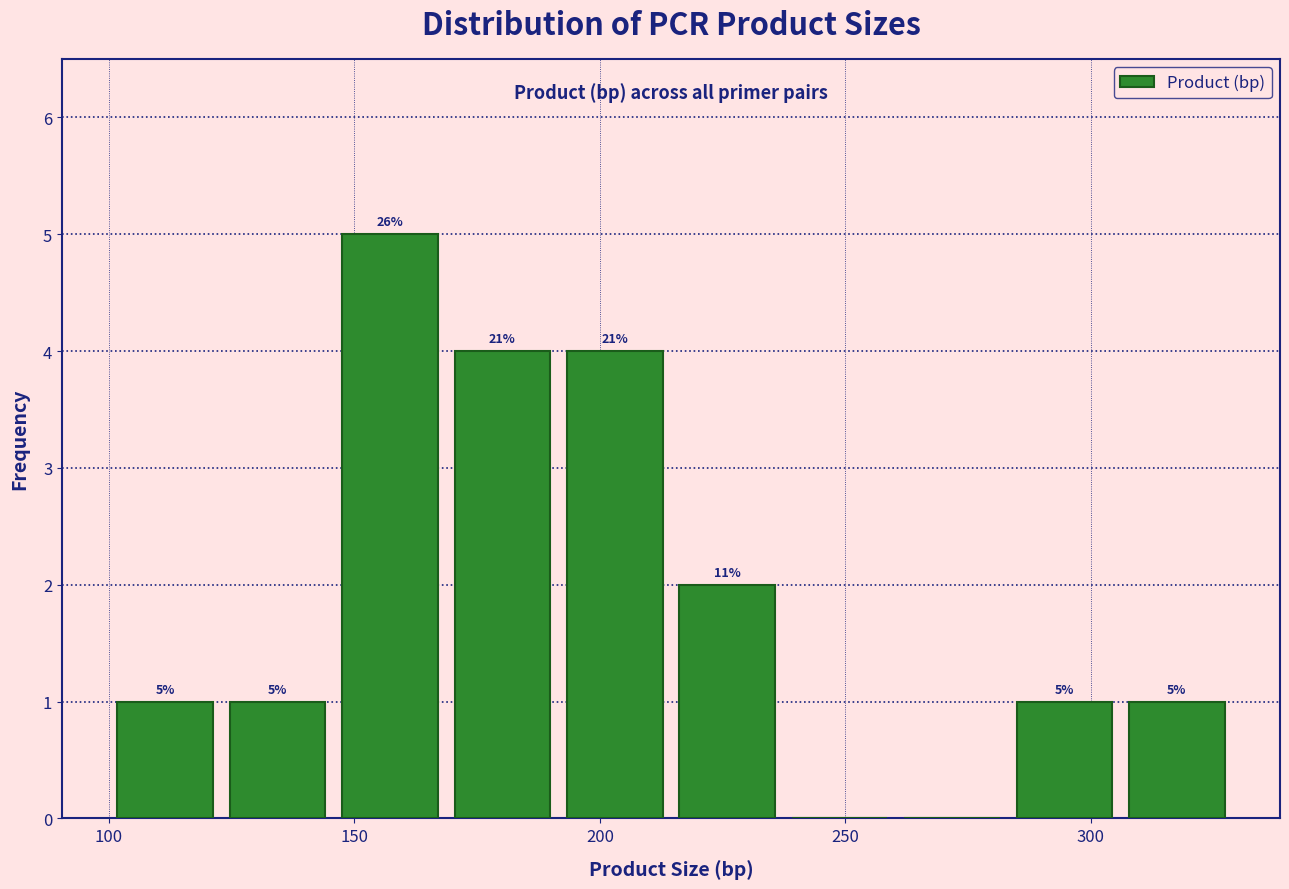

Which range on the x-axis has the tallest bar?

145 to 170